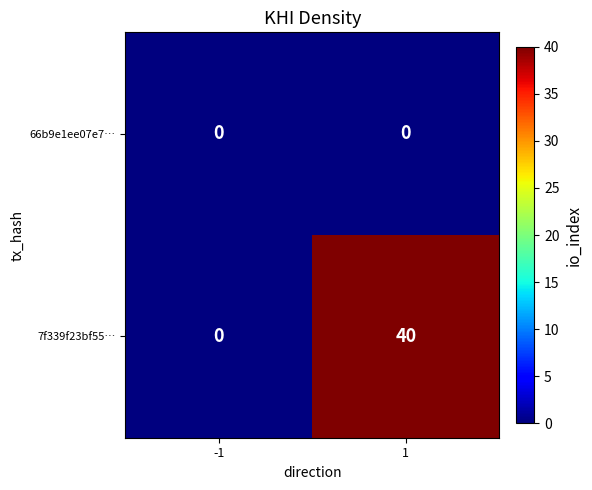

Reading left to right, list all the values displayed in this chart.

66b9e1ee07e7…: 0	0
7f339f23bf55…: 0	40